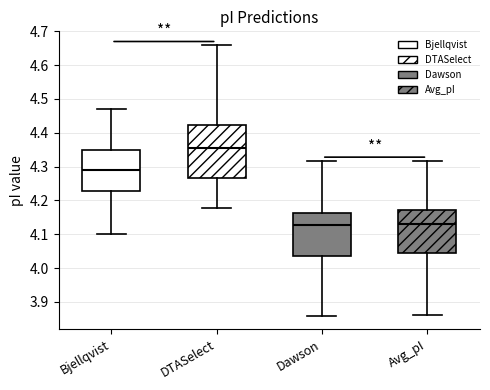

Where does the lower whisker of the box for Dawson end on the y-axis? The values are not printed on the chart, so give them approximately, as read against the axis.

3.86